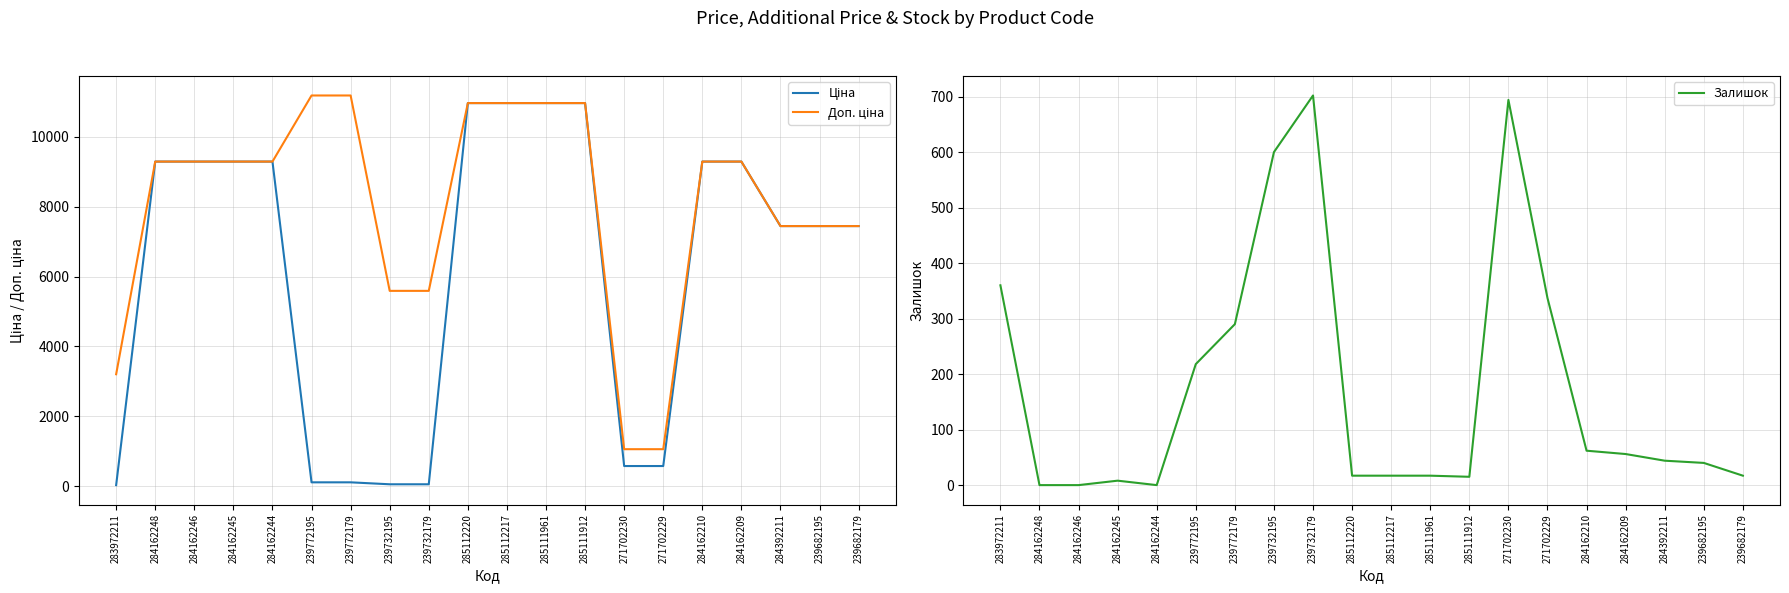

The value of Доп. ціна at 284162245 is 9290.5. True or false?

True